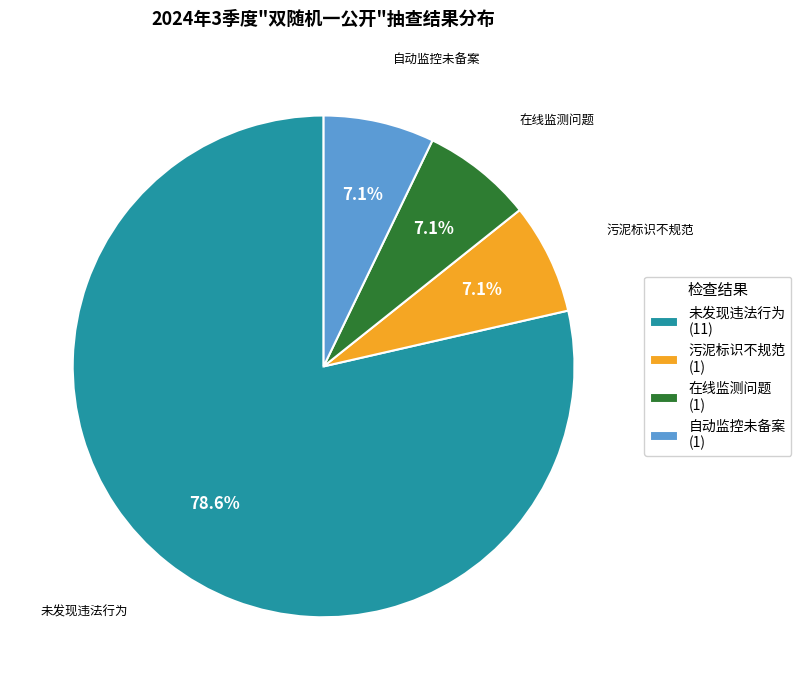

Which category accounts for the majority?

未发现违法行为